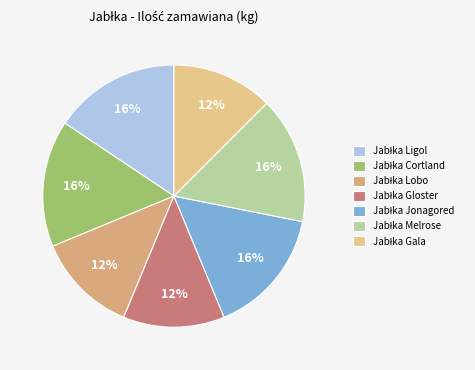

Is it true that Jabłka Jonagored is 9% of the pie?

False